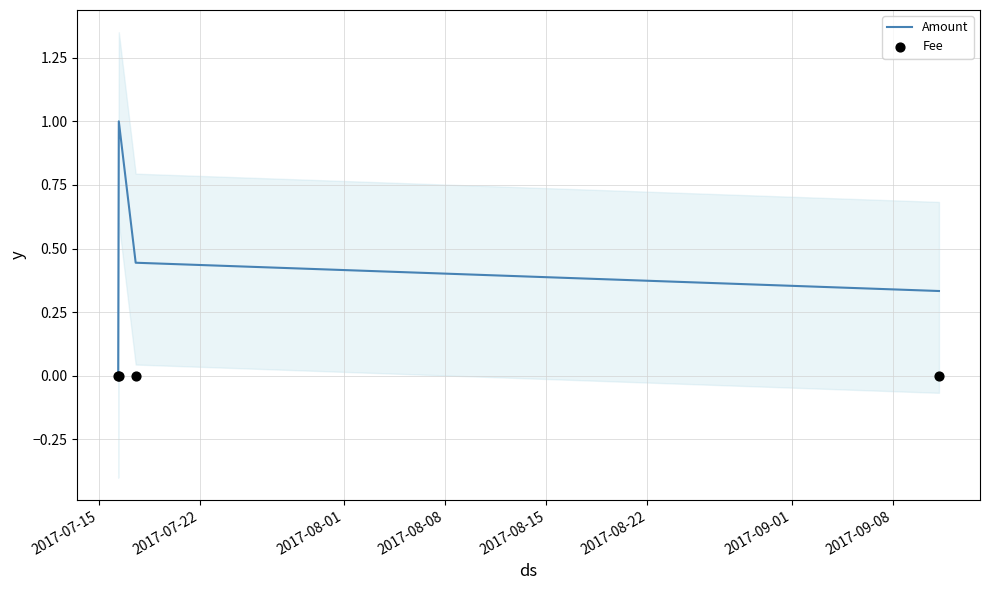

True or false: Amount has more than 0 points higher than both neighbors.

True